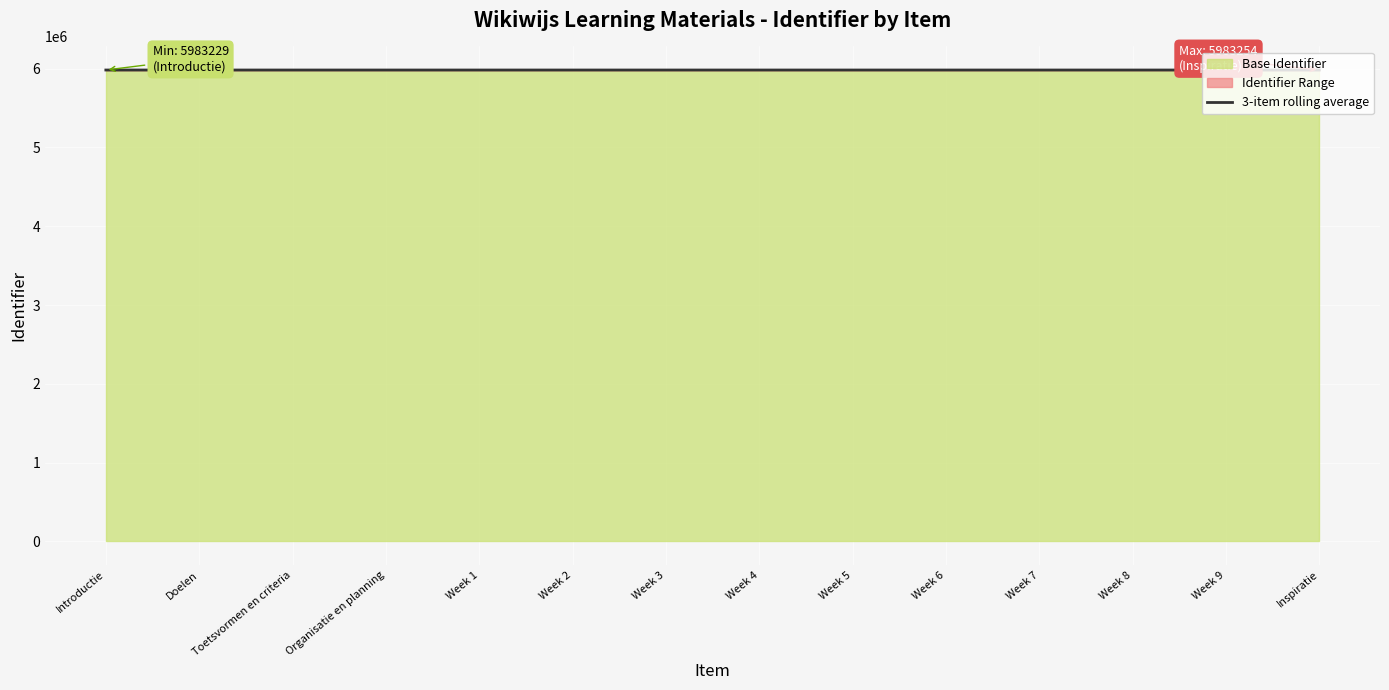

What is the value of the 4th point from the left?

5983233.0